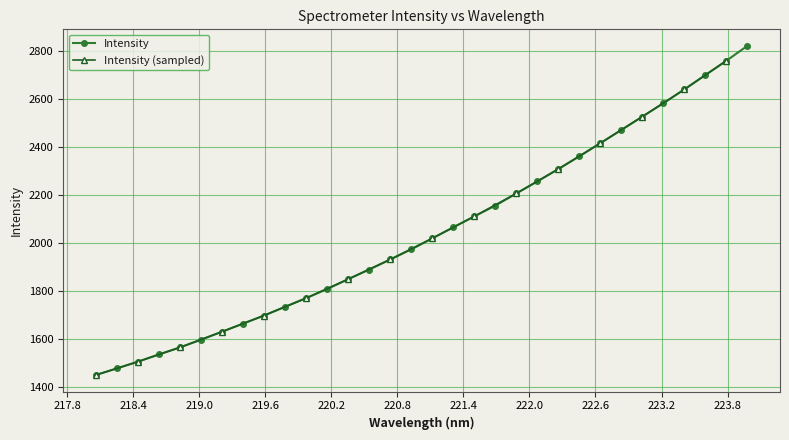

What is the change in value from 220.7354 to 222.8355?

+540.8